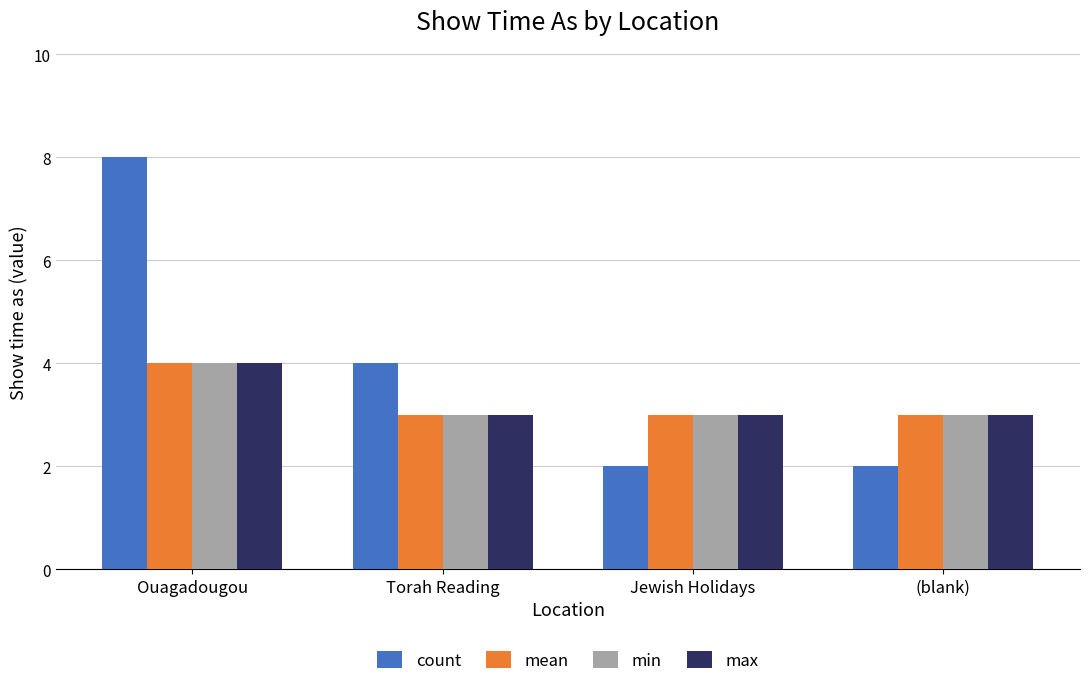

Which series has the largest range (max minus min)?

count